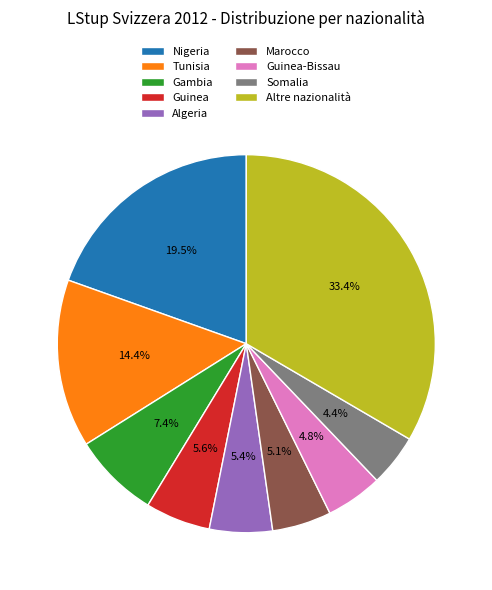

To the nearest percent, what percentage of the pie is Marocco?

5%